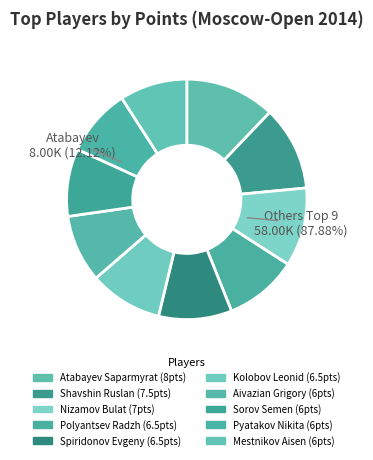

What percentage is NOT represented by Atabayev Saparmyrat?

87.9%